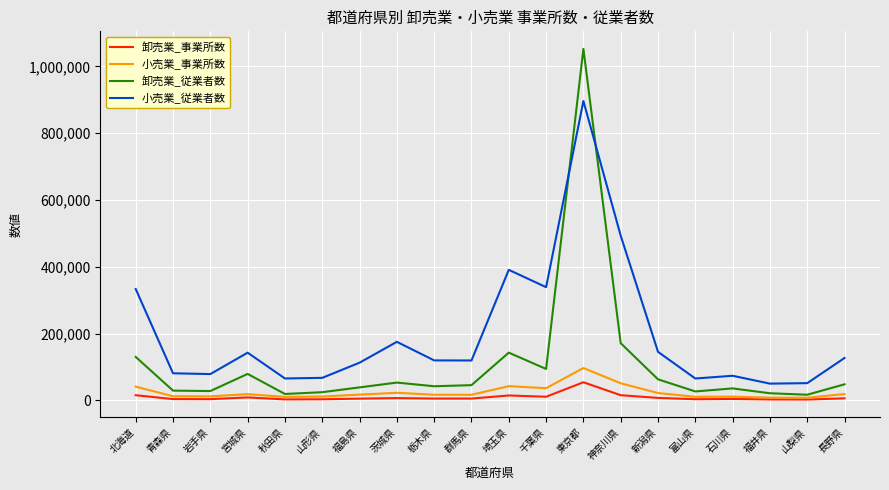

True or false: 小売業_従業者数 and 小売業_事業所数 intersect in this chart.

False